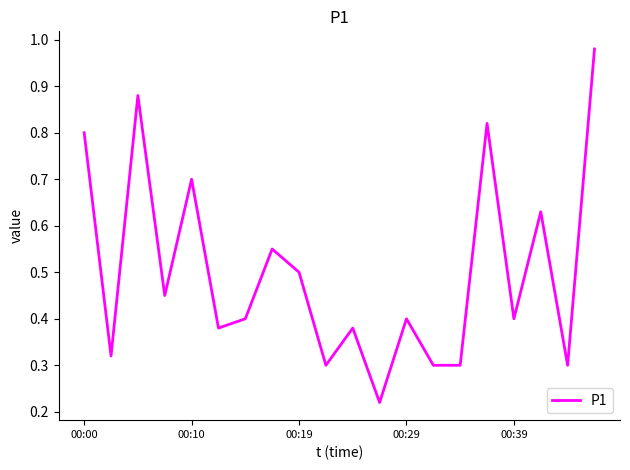

How many lines are shown in the chart?

1